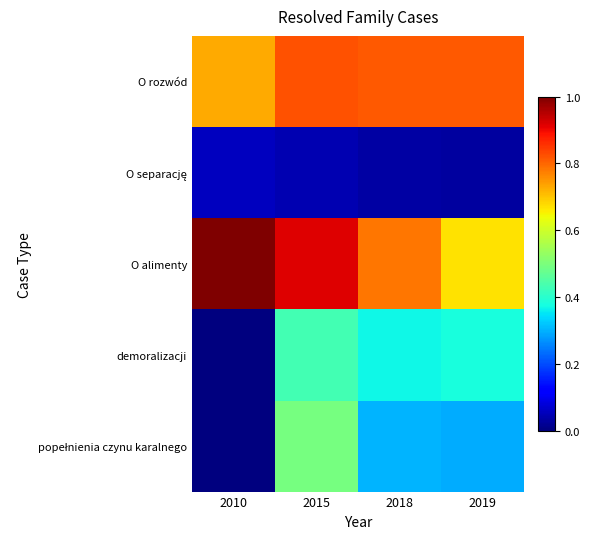

At which category is the sum across all series the highest?

2015